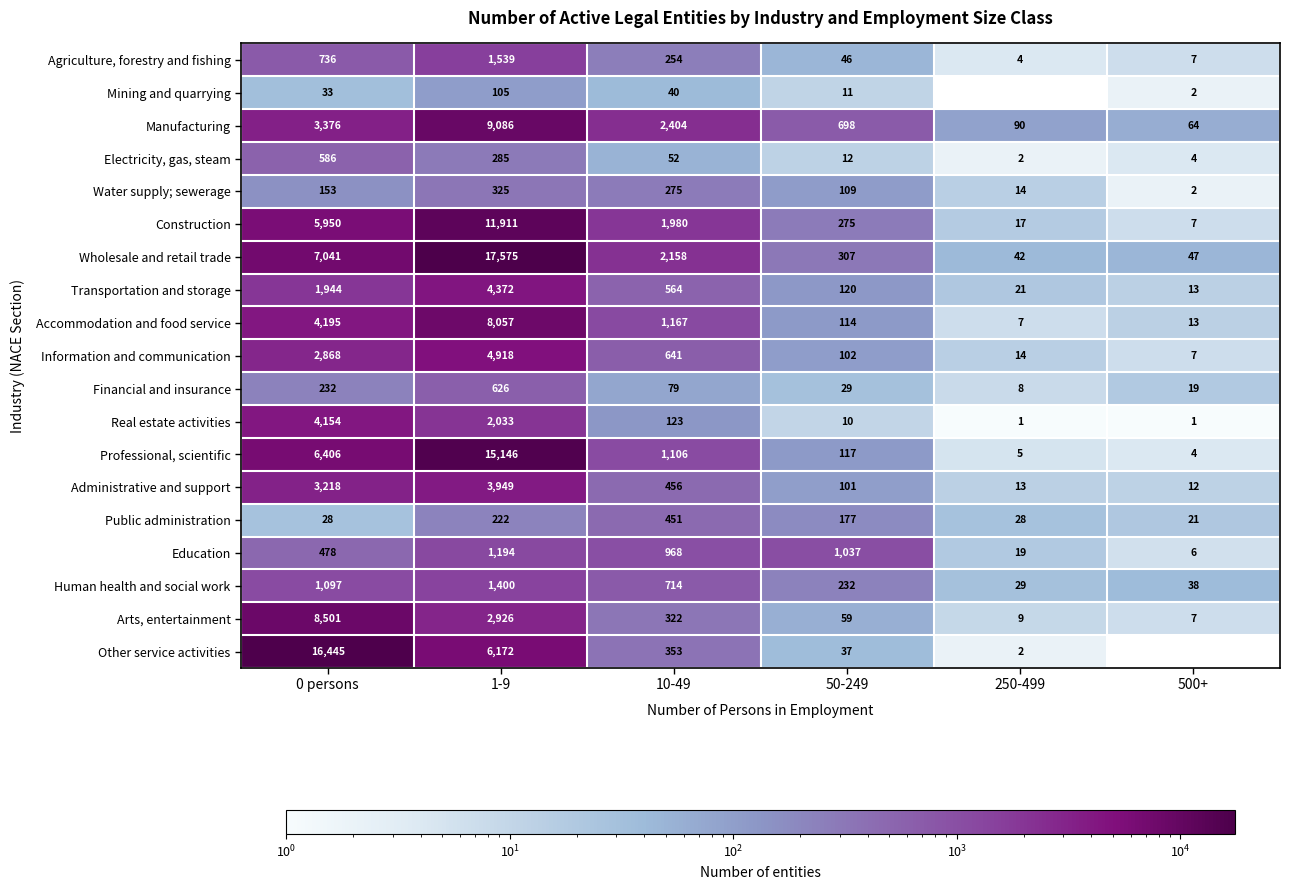

List the labels in order of Wholesale and retail trade value, largest first.

1-9, 0 persons, 10-49, 50-249, 500+, 250-499